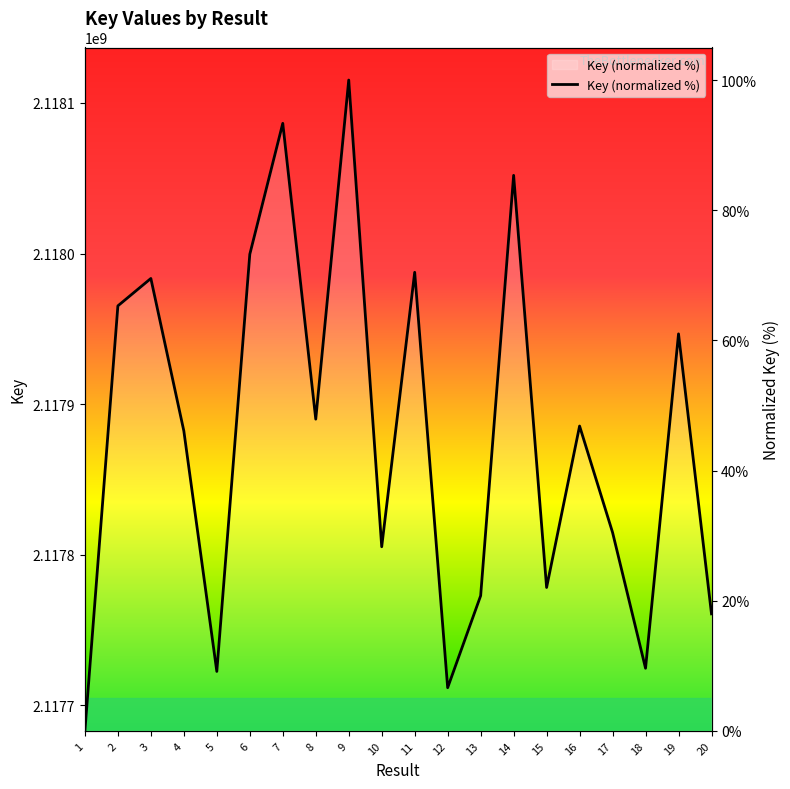

How many values are below 46?

9